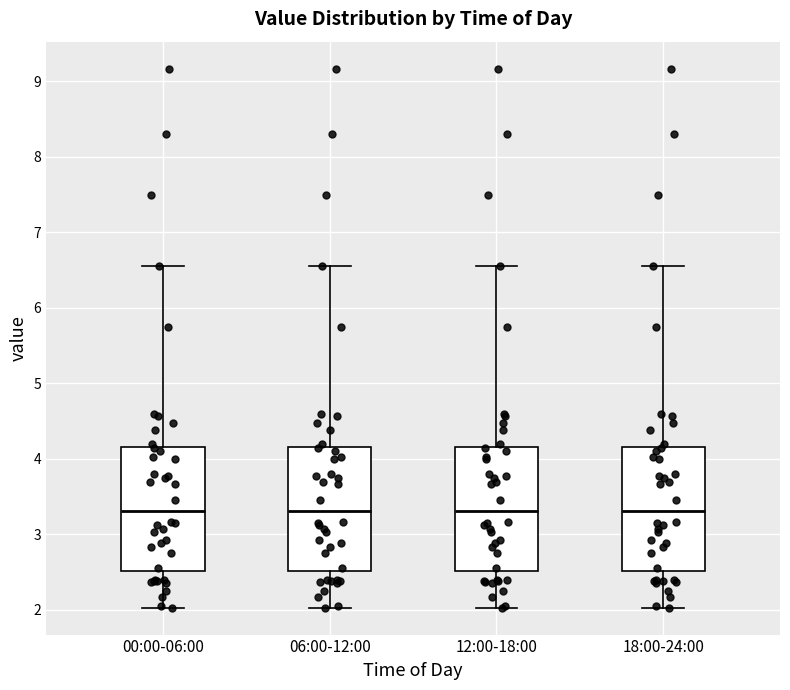

Reading left to right, transcribe this box plot: for each box, give where its median line is, the range the box spans, and where its two whiskers end, as read against the y-axis. The values are not printed on the chart, so give them approximately, as read against the axis.

00:00-06:00: median 3.3, box 2.5 to 4.2, whiskers 2.0 to 6.6
06:00-12:00: median 3.3, box 2.5 to 4.2, whiskers 2.0 to 6.6
12:00-18:00: median 3.3, box 2.5 to 4.2, whiskers 2.0 to 6.6
18:00-24:00: median 3.3, box 2.5 to 4.2, whiskers 2.0 to 6.6